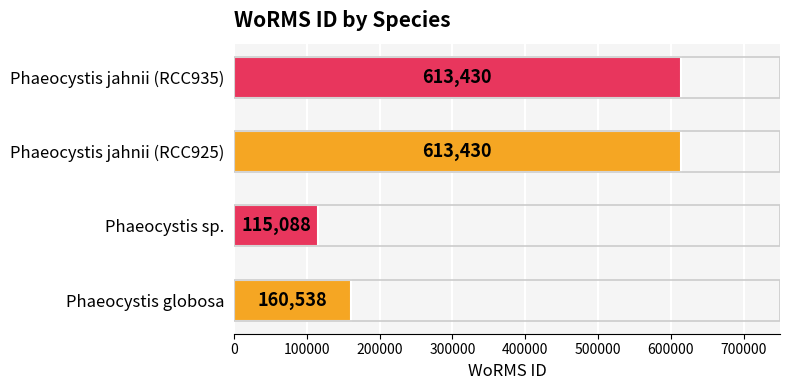

What is the smallest value displayed?

115088